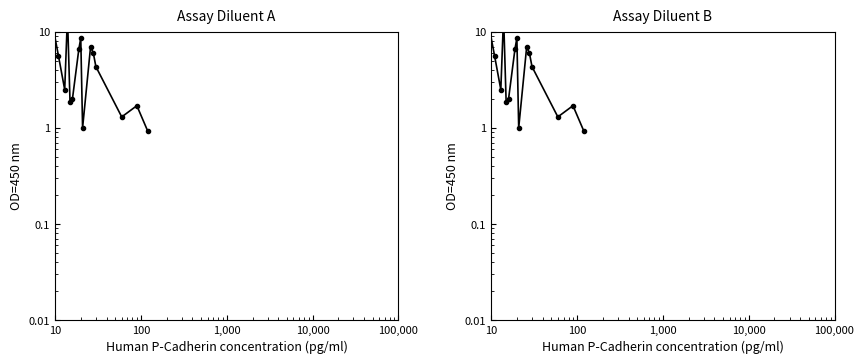

What is the maximum value shown in the chart?

14.5